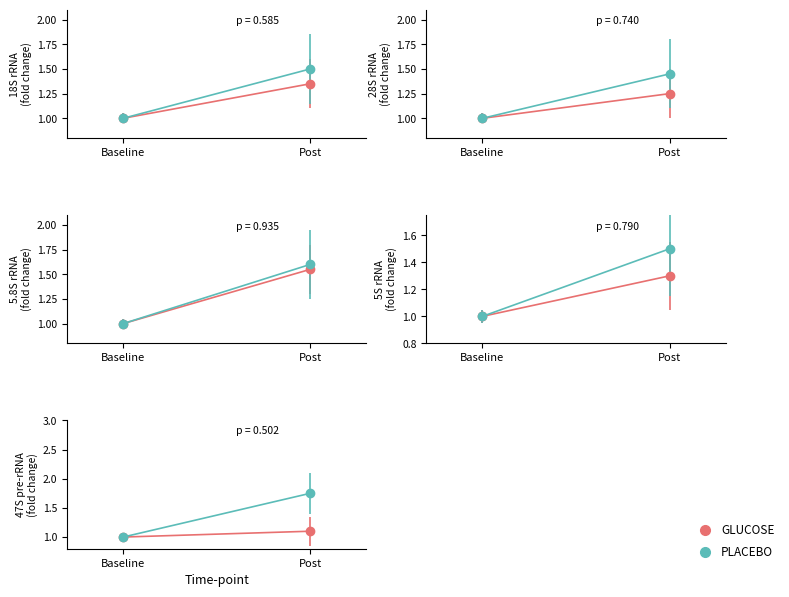

What is the value of the PLACEBO point at the 1st from the left?

1.0